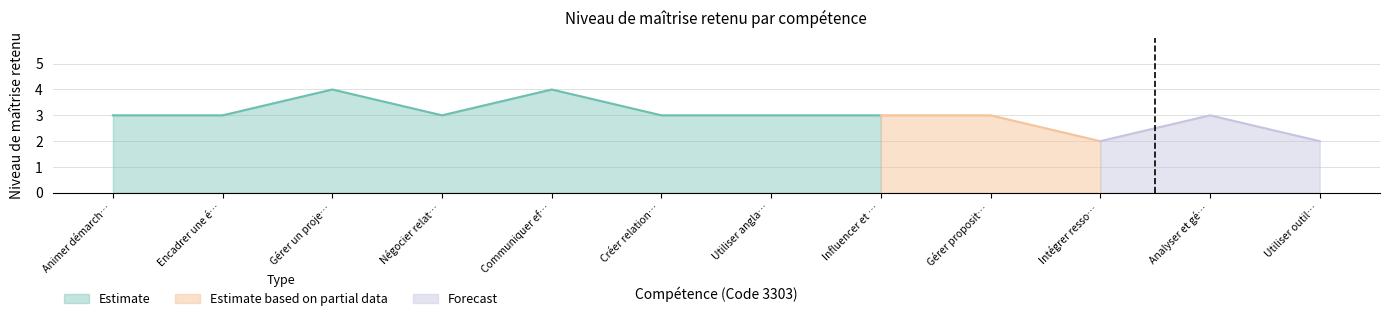

What is the sum of all Estimate based on partial data values?

8